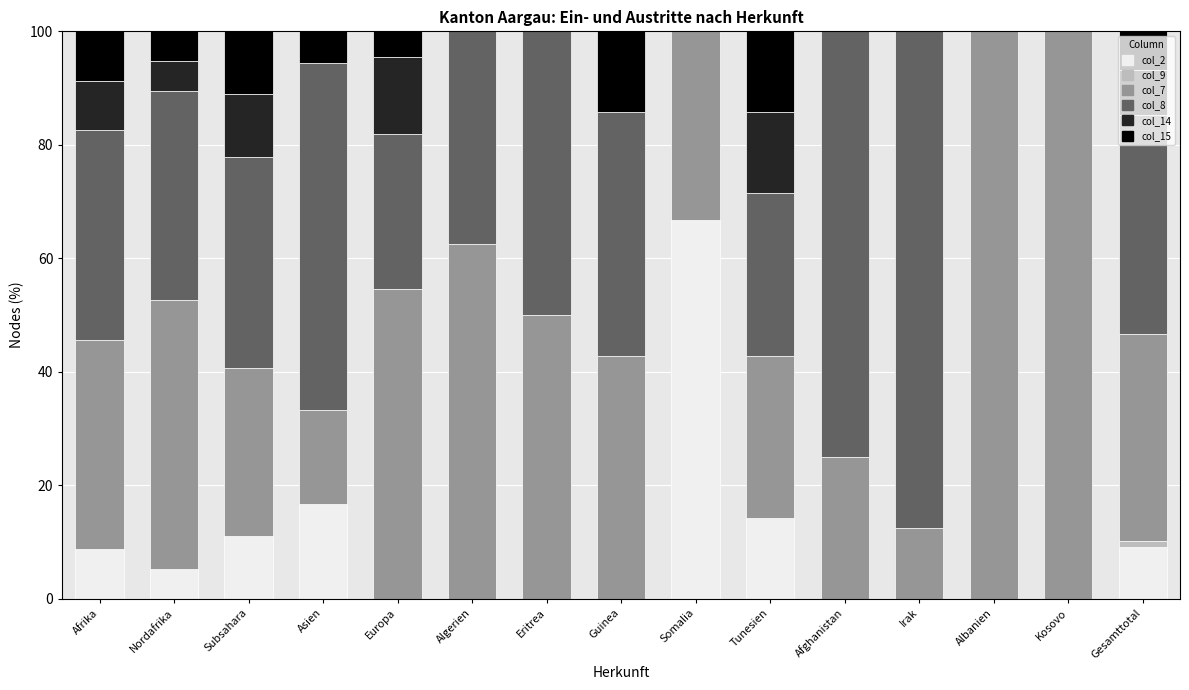

What is the total value across all series at Asien?

100.0